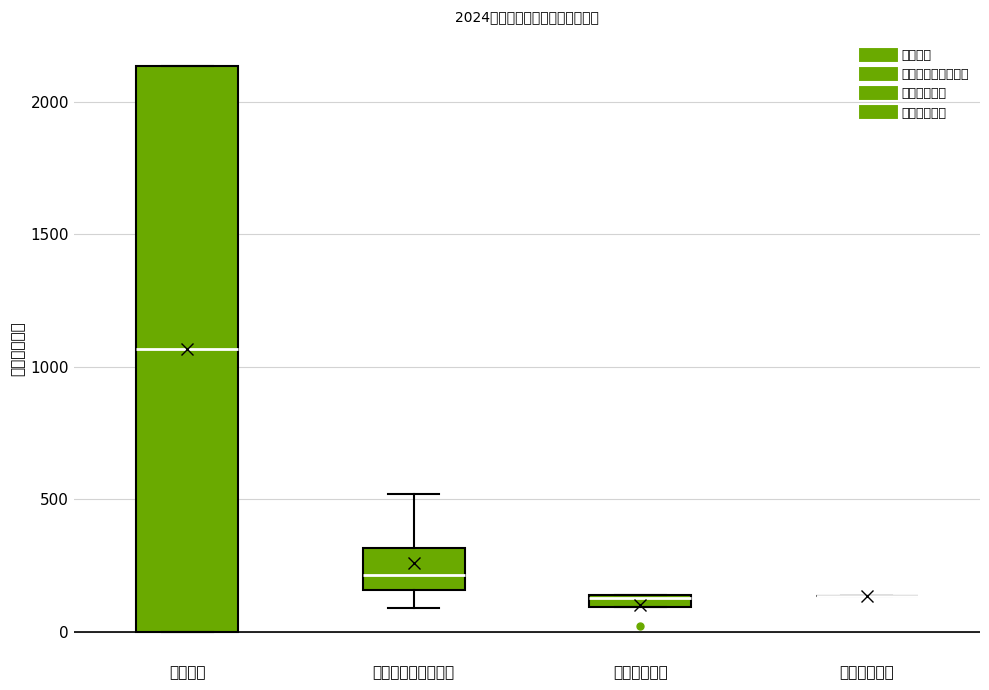

Where is the lower edge of the box for 社会保障和就业支出 on the y-axis? The values are not printed on the chart, so give them approximately, as read against the axis.

150